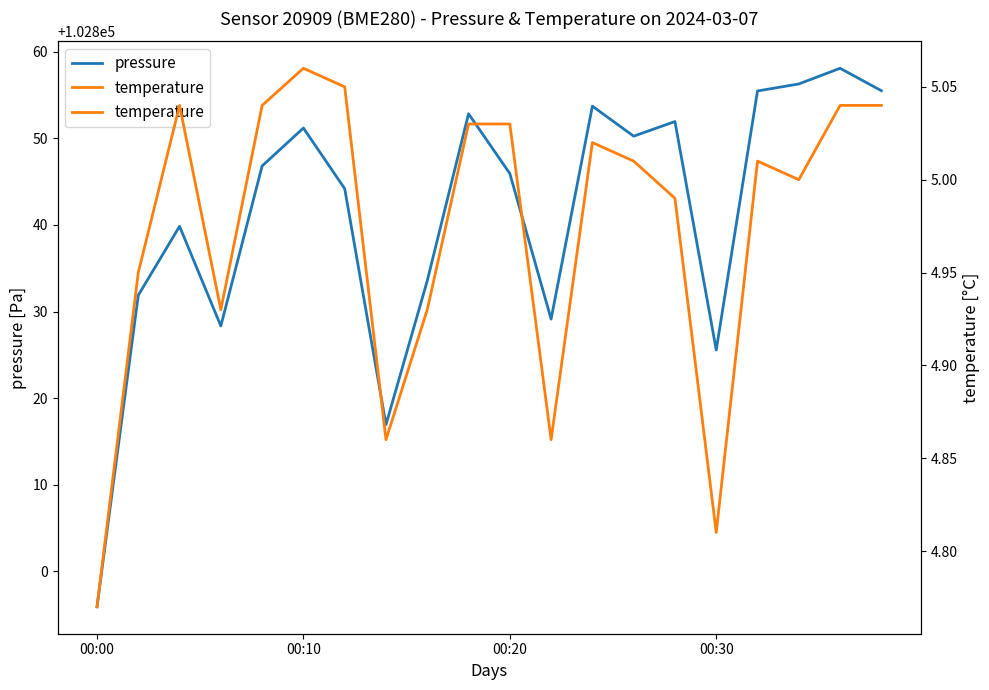

What is the value of the temperature point at the 9th from the left?

4.9